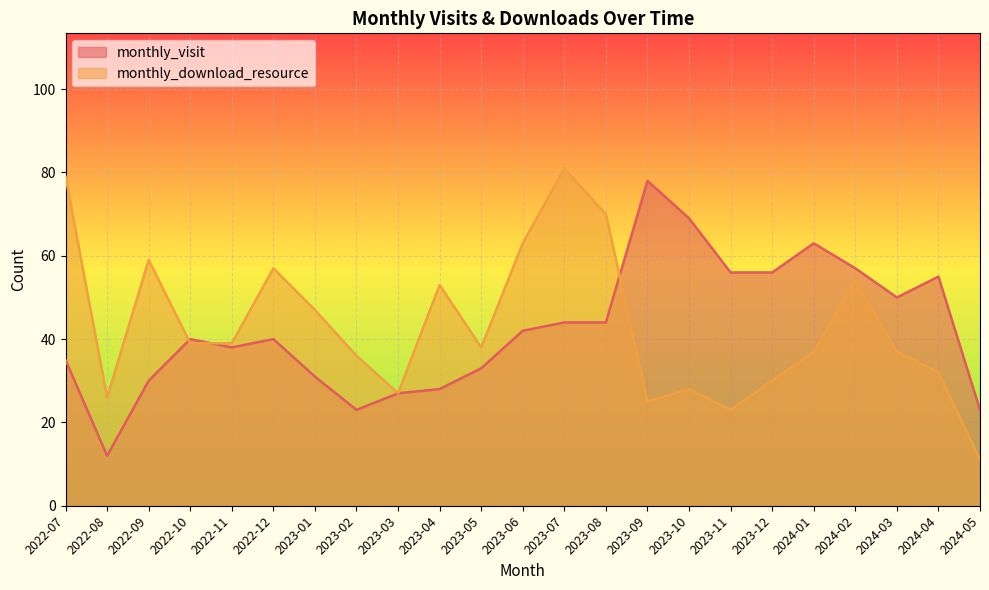

List the series in order of their overall mean, lowest first.

monthly_visit, monthly_download_resource